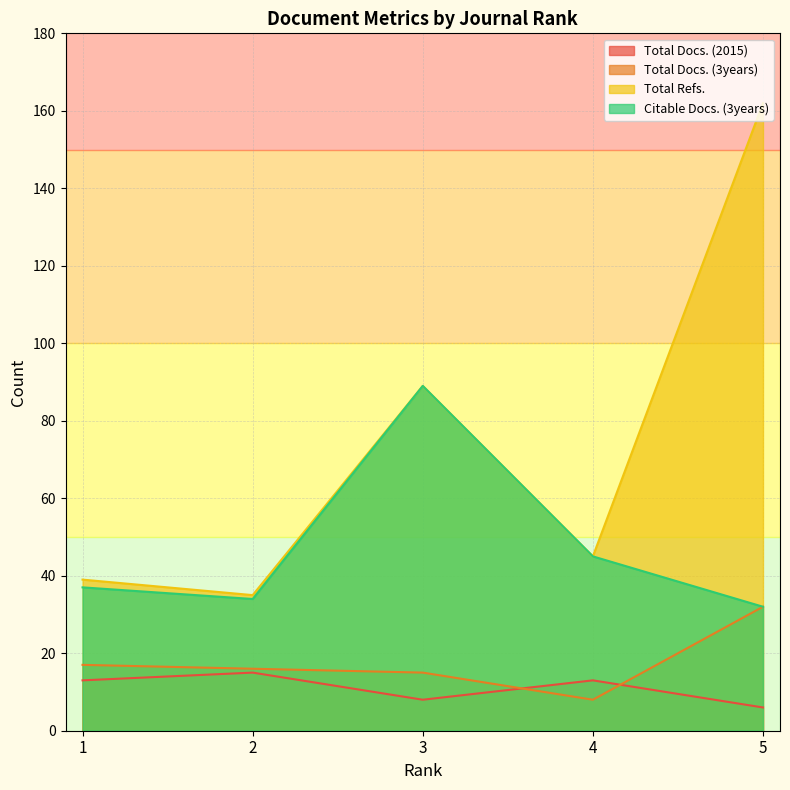

Reading left to right, extract all data points from this chart.

Total Docs. (2015): 13	15	8	13	6
Total Docs. (3years): 17	16	15	8	32
Total Refs.: 39	35	89	45	162
Citable Docs. (3years): 37	34	89	45	32